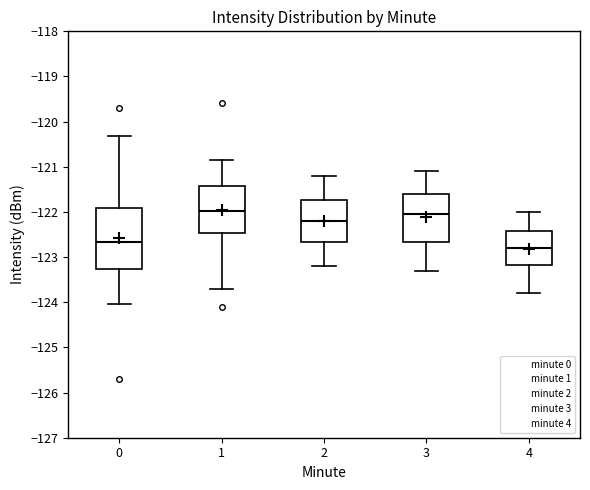

Where does the median line of the box at x = 3 sit on the y-axis? The values are not printed on the chart, so give them approximately, as read against the axis.

-122.0